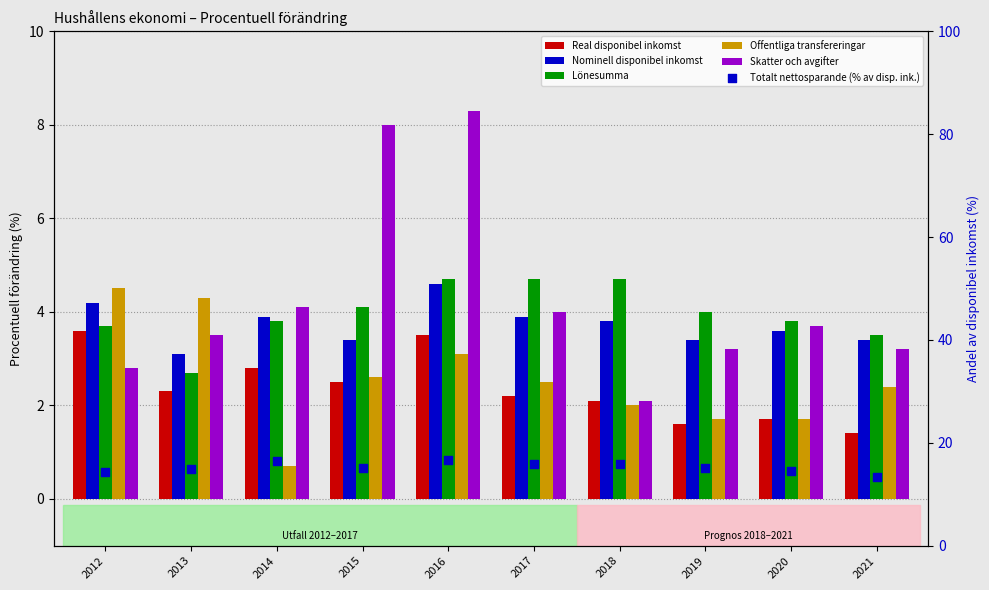

At which category is the sum across all series the highest?

2016